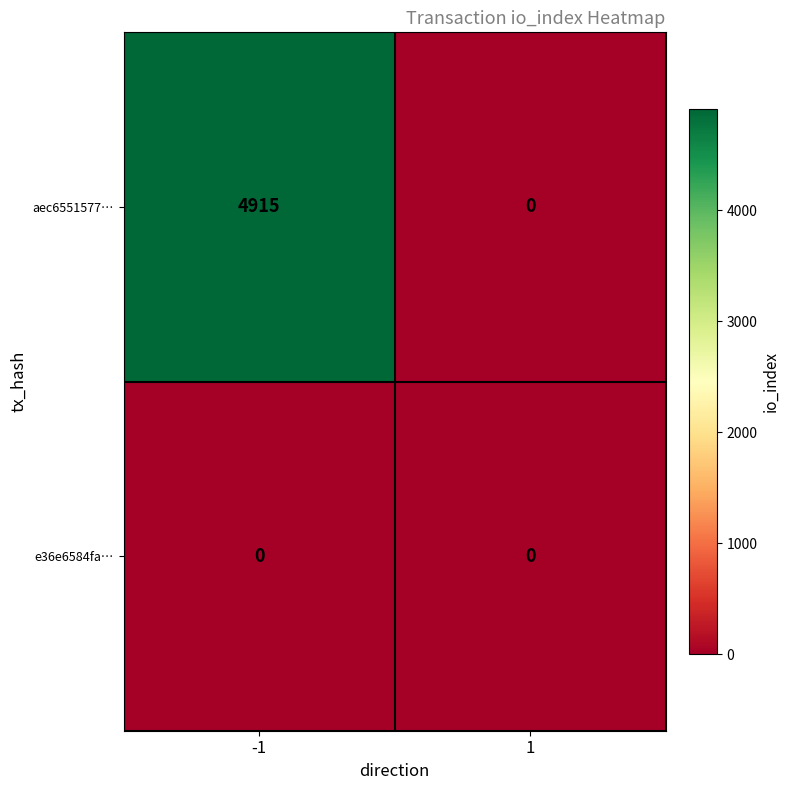

What is the difference between the highest and lowest values at -1?

4915